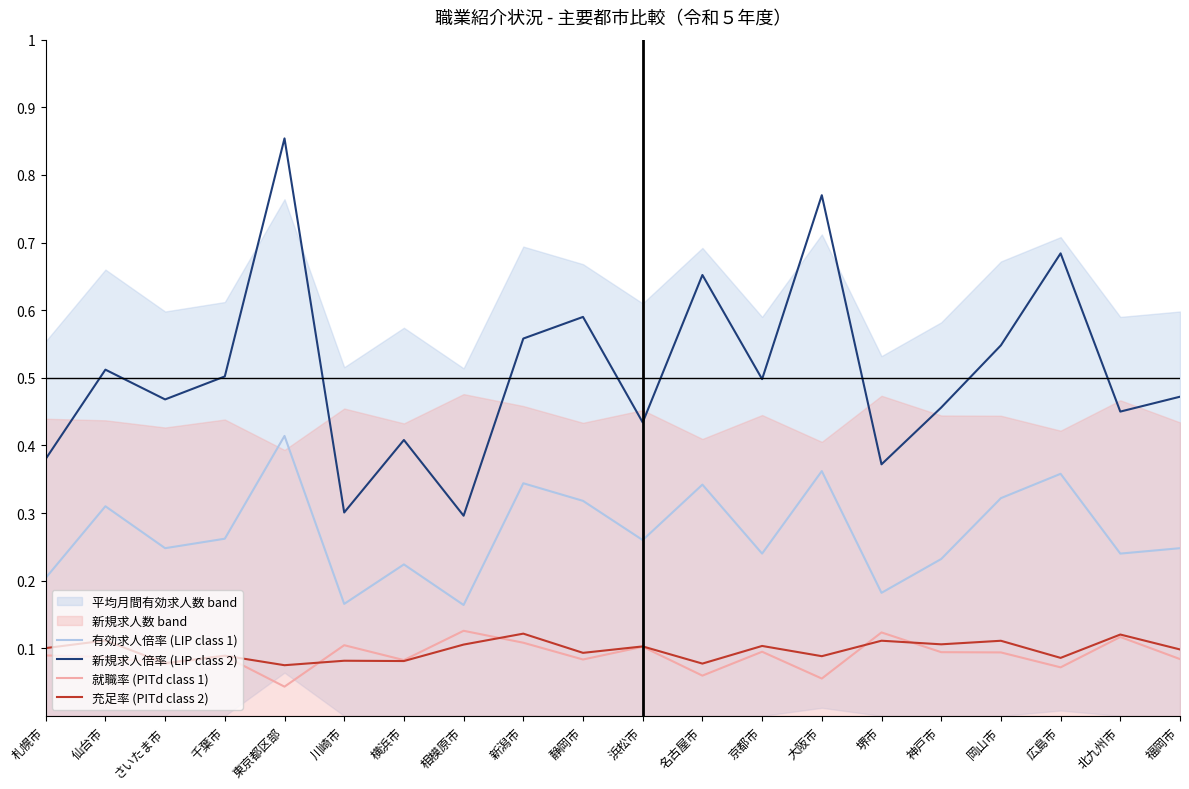

The value of 就職率 (PITd class 1) at 相模原市 is 0.2. True or false?

False